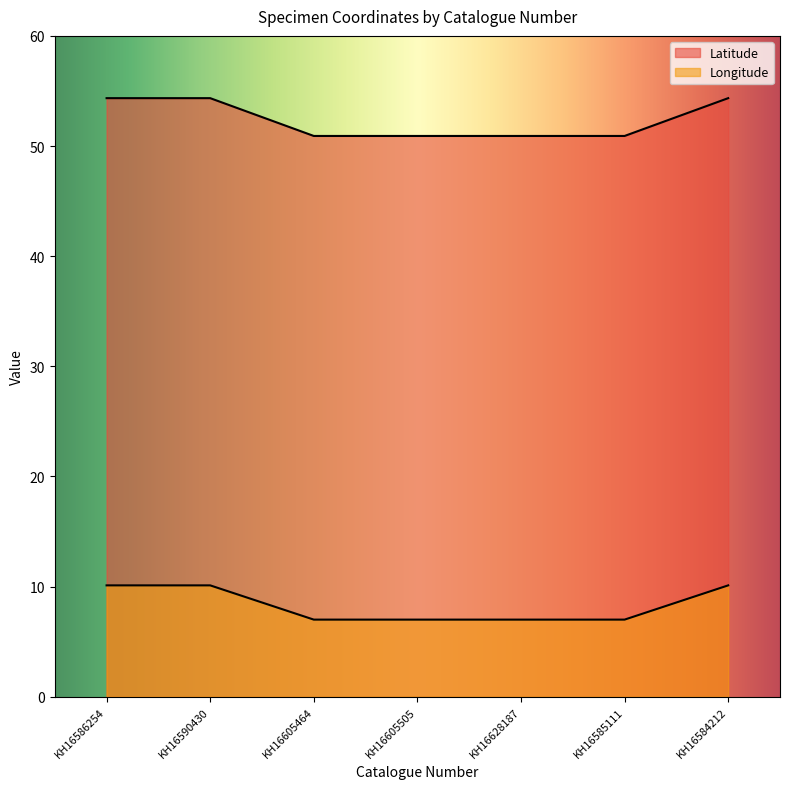

Does the chart display data point markers on the line(s)?

No